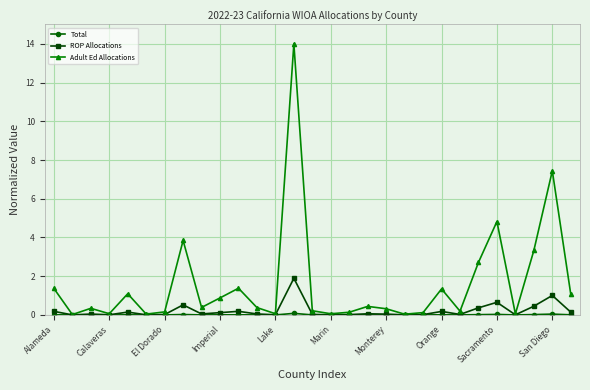

What is the value of the Adult Ed Allocations point at the 11th from the left?

1.4